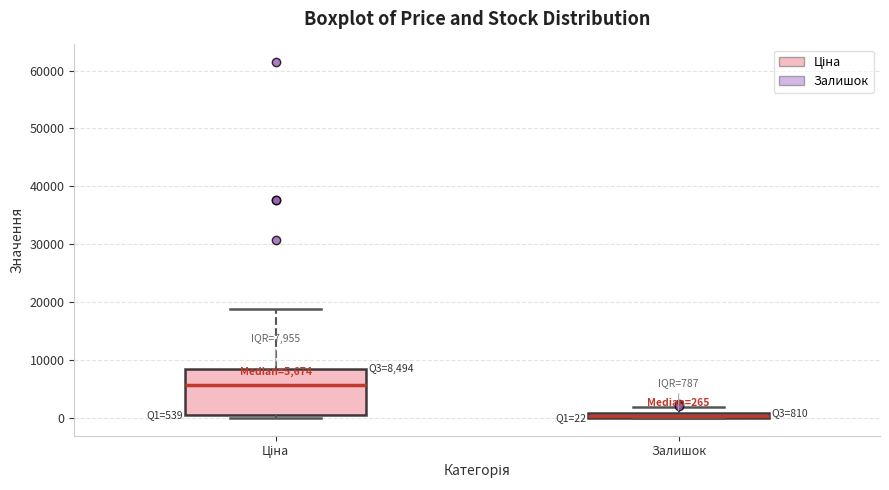

Which box is the tallest, from its lower edge to its upper edge?

Ціна